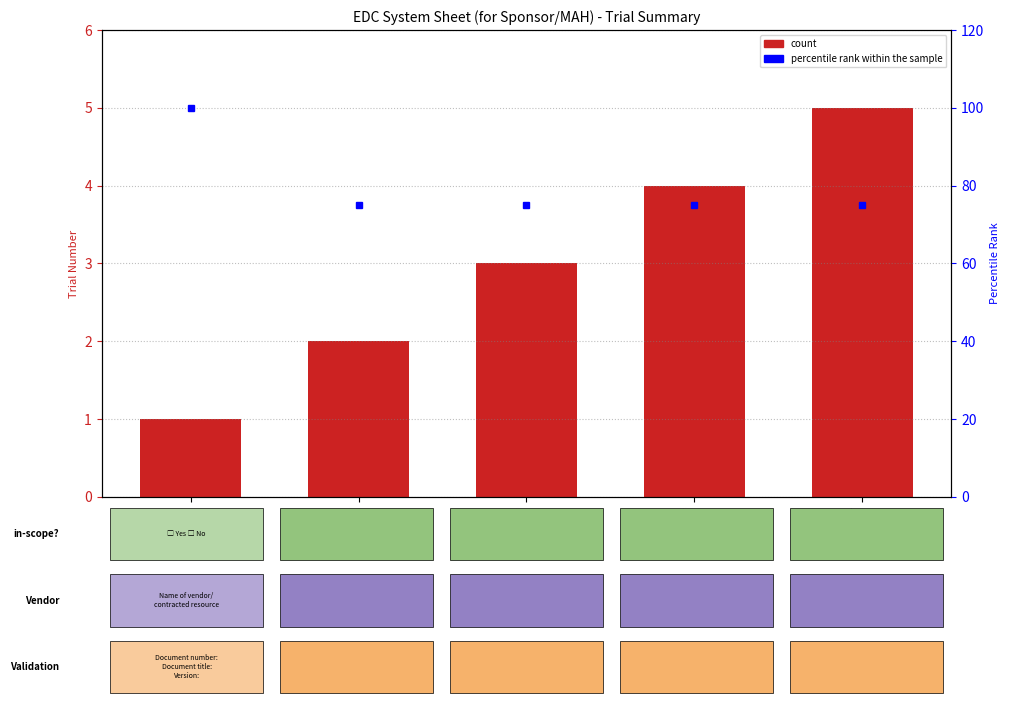

Is the value of count at Trial 2 greater than the value of percentile rank within the sample at Trial 5?

No